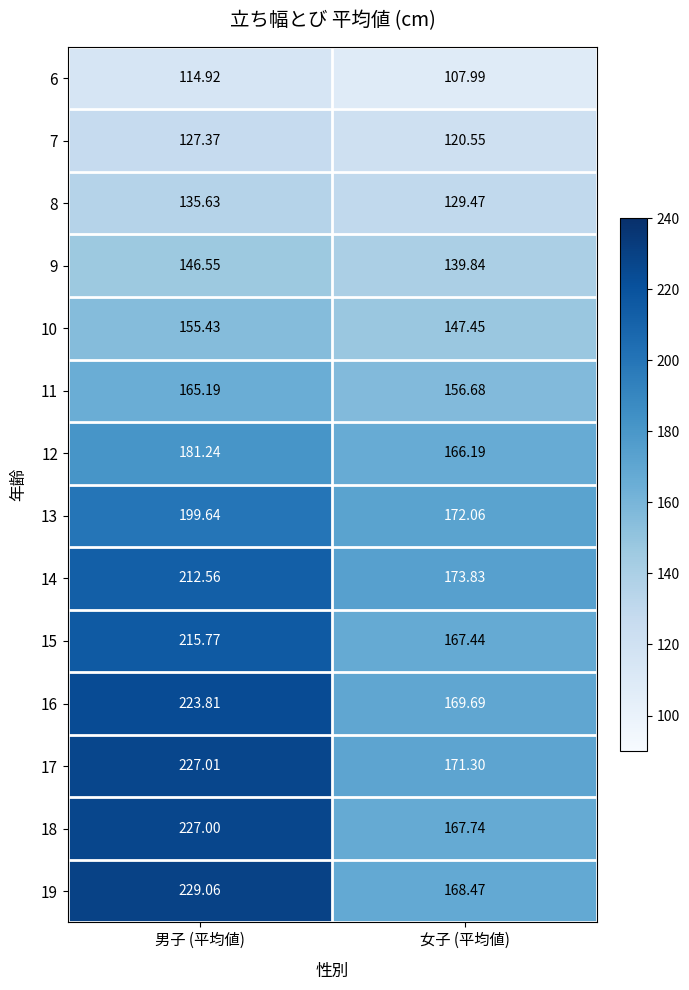

Which series changed the most between 男子 (平均値) and 女子 (平均値)?

19